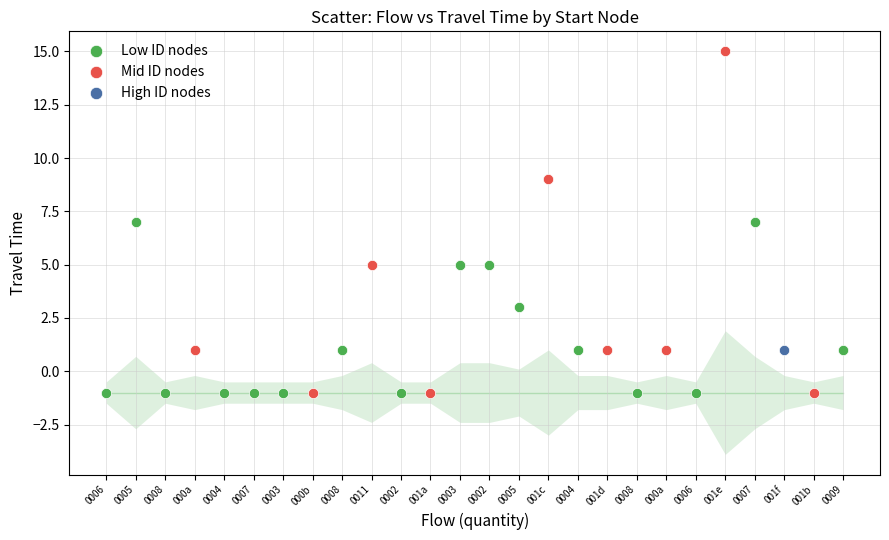

What are all the series names shown in the legend?

Low ID nodes, Mid ID nodes, High ID nodes